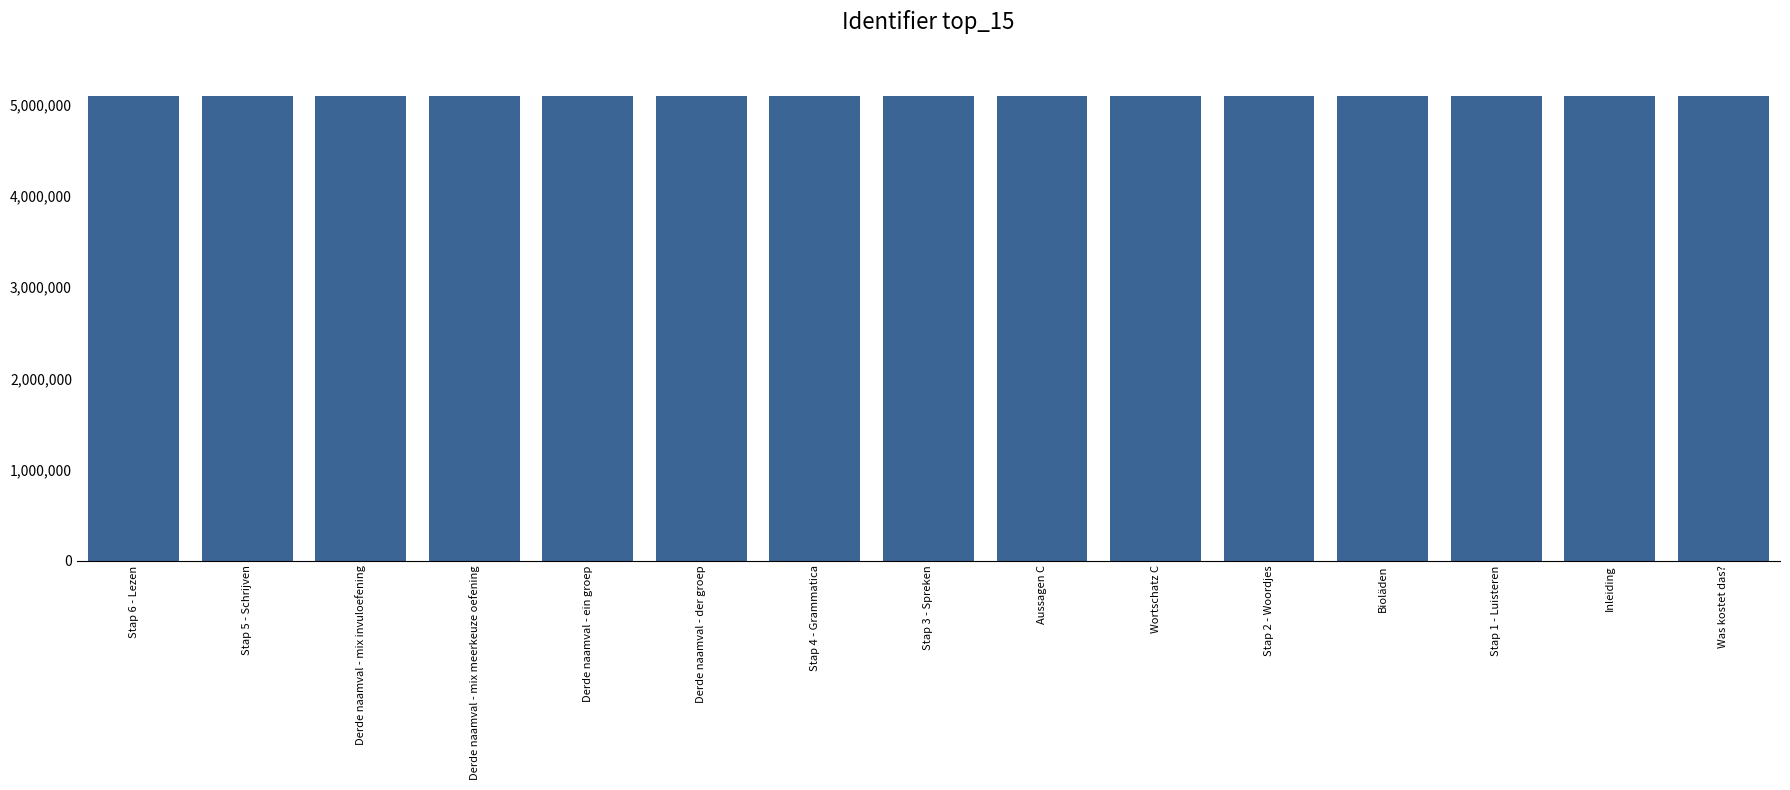

True or false: the data shows 7653074 at Derde naamval - ein groep.

False